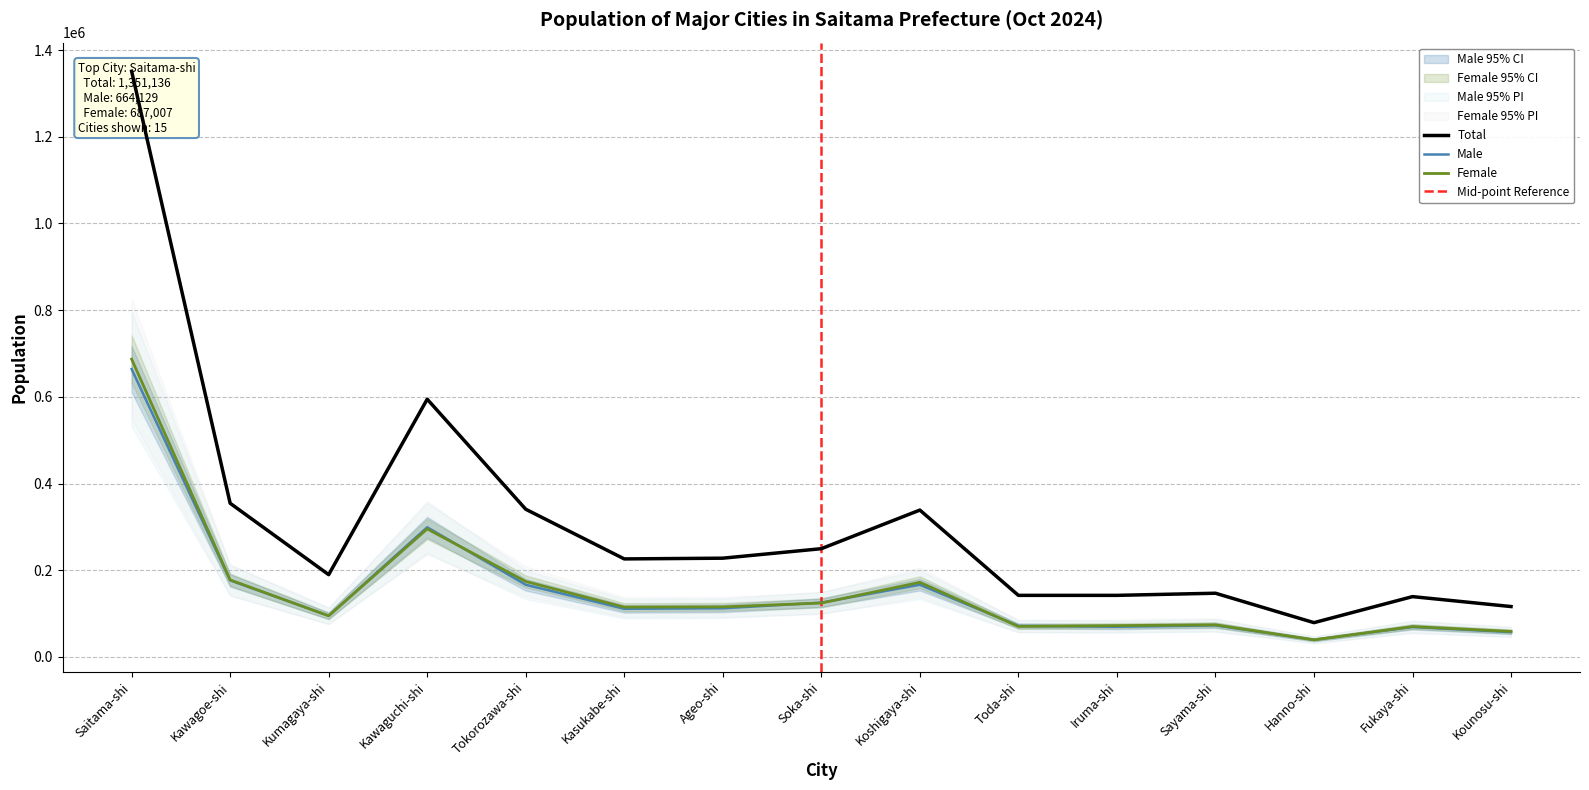

Which series has the widest spread of values?

Total